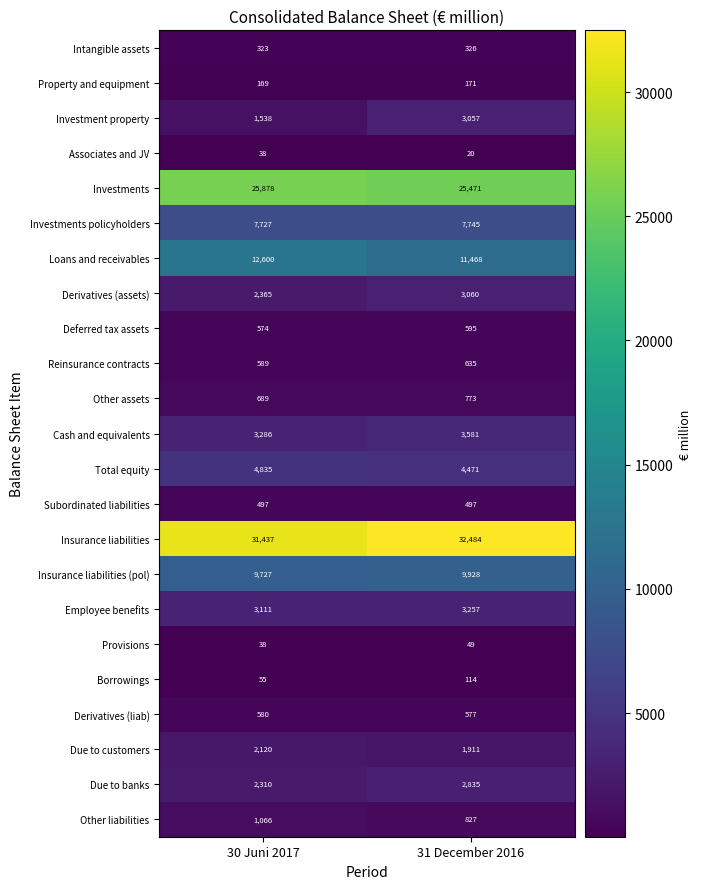

What is the sum of the Investment property values at 31 December 2016 and 30 Juni 2017?

4595